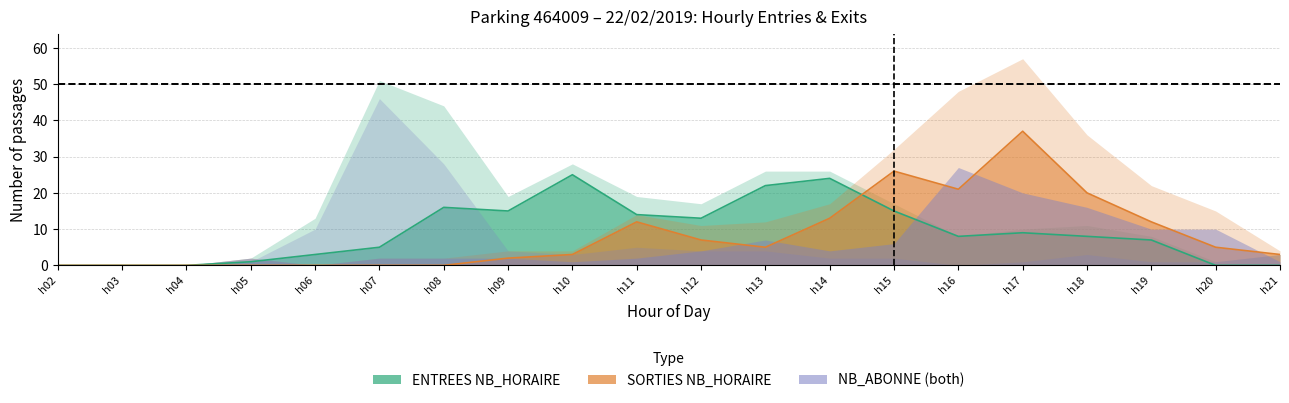

At which category does the chart reach its peak across all series?

h17